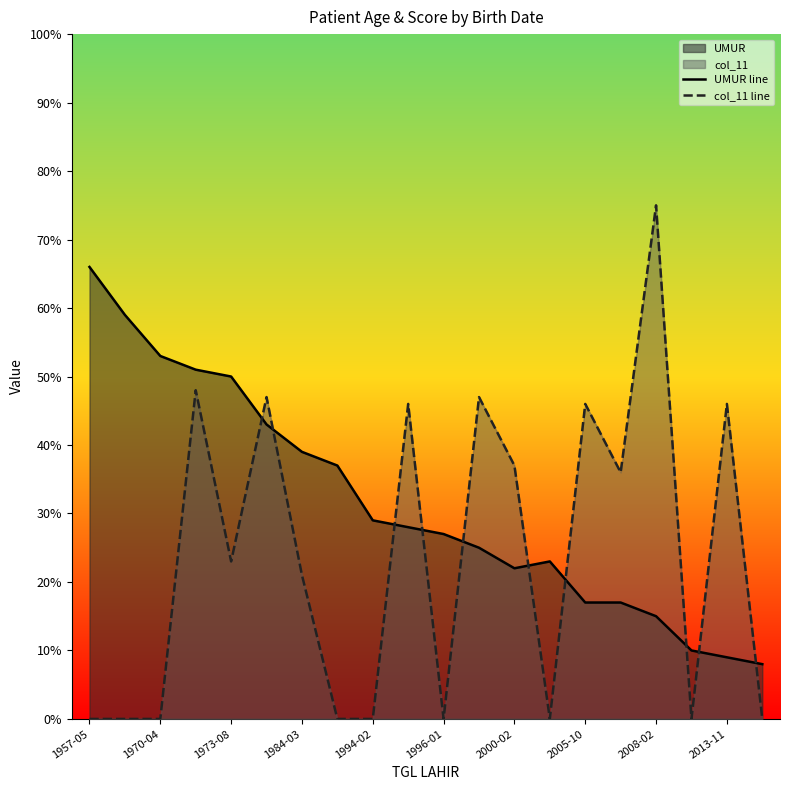

What is the total value across all series at 1970-04?

53